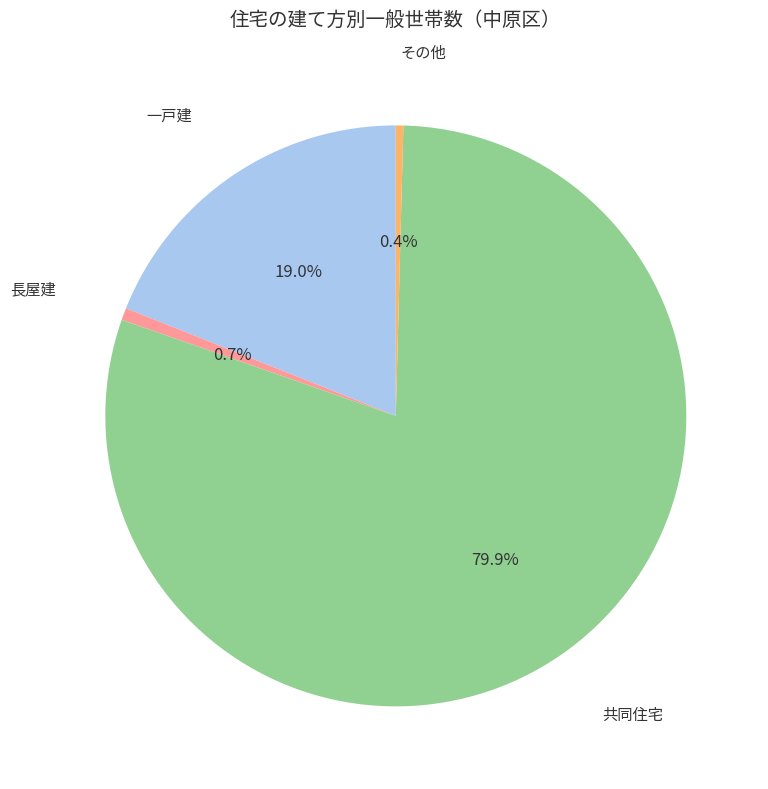

Is there any slice that represents more than half of the pie?

Yes